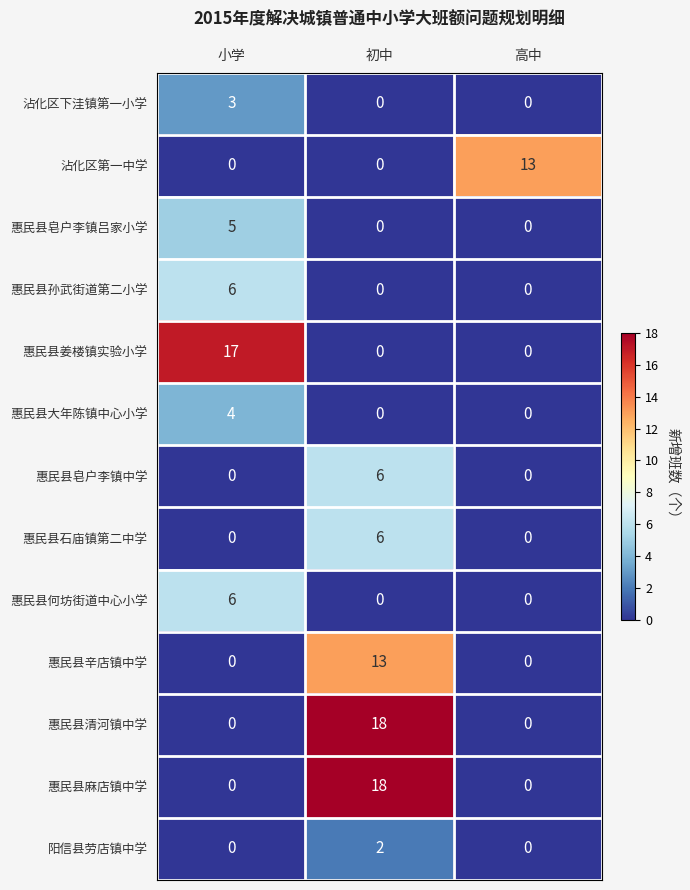

What is the highest value of the 惠民县皂户李镇吕家小学 series?

5